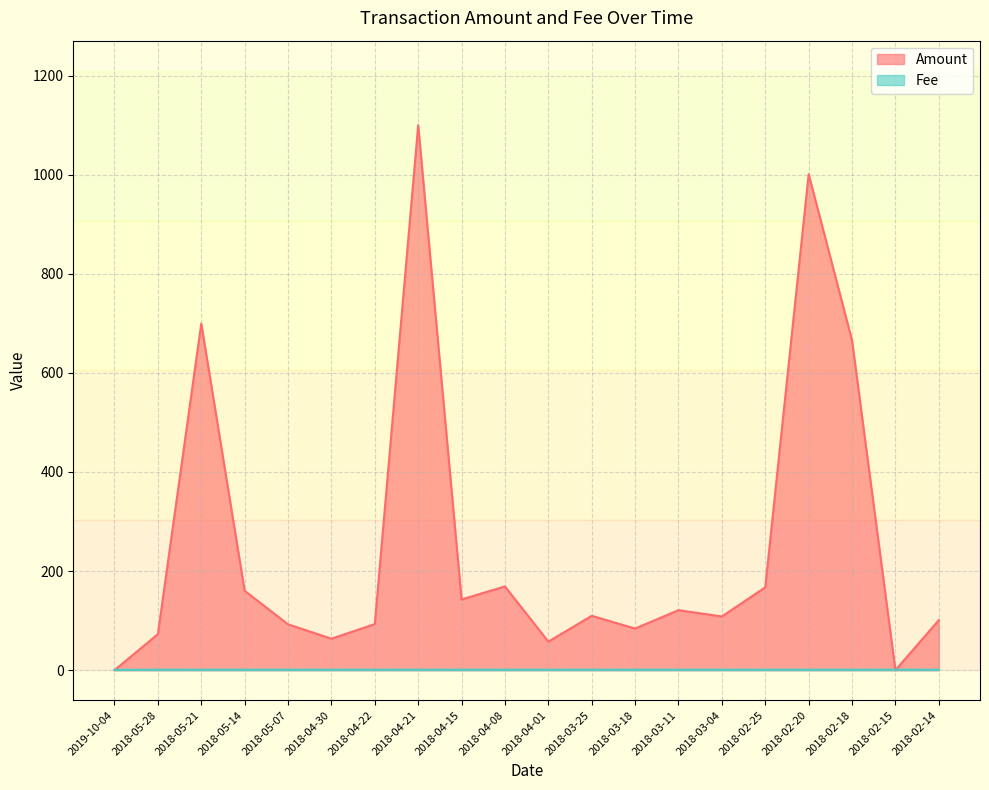

How many data points does each series have?

20